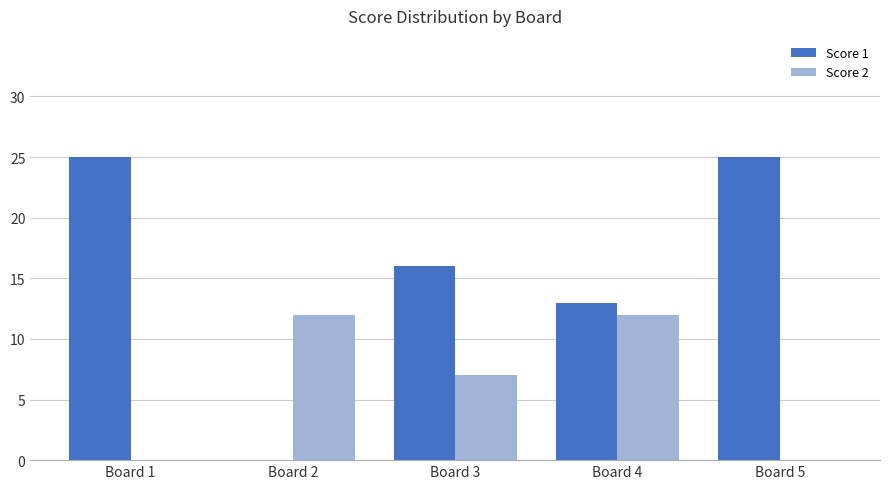

Which series has the widest spread of values?

Score 1